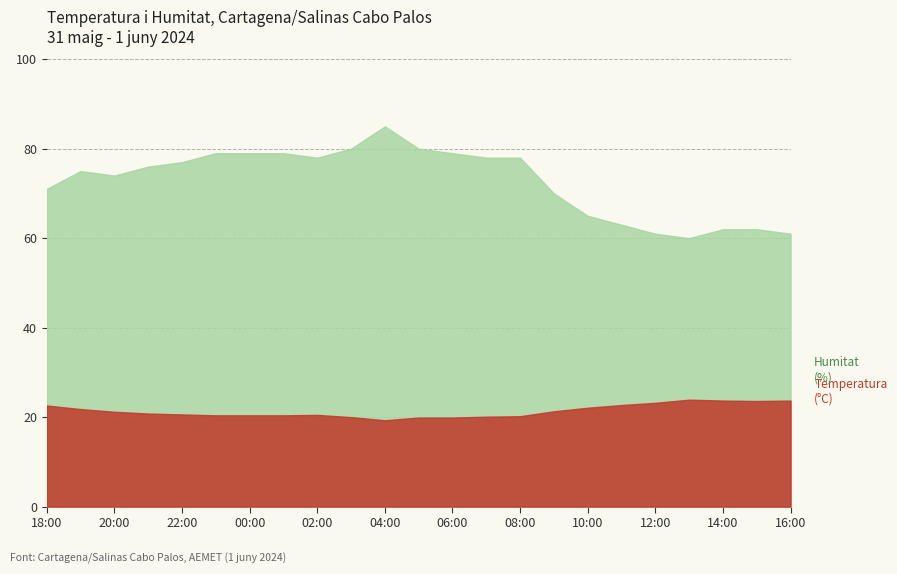

How many distinct data groups are displayed?

2